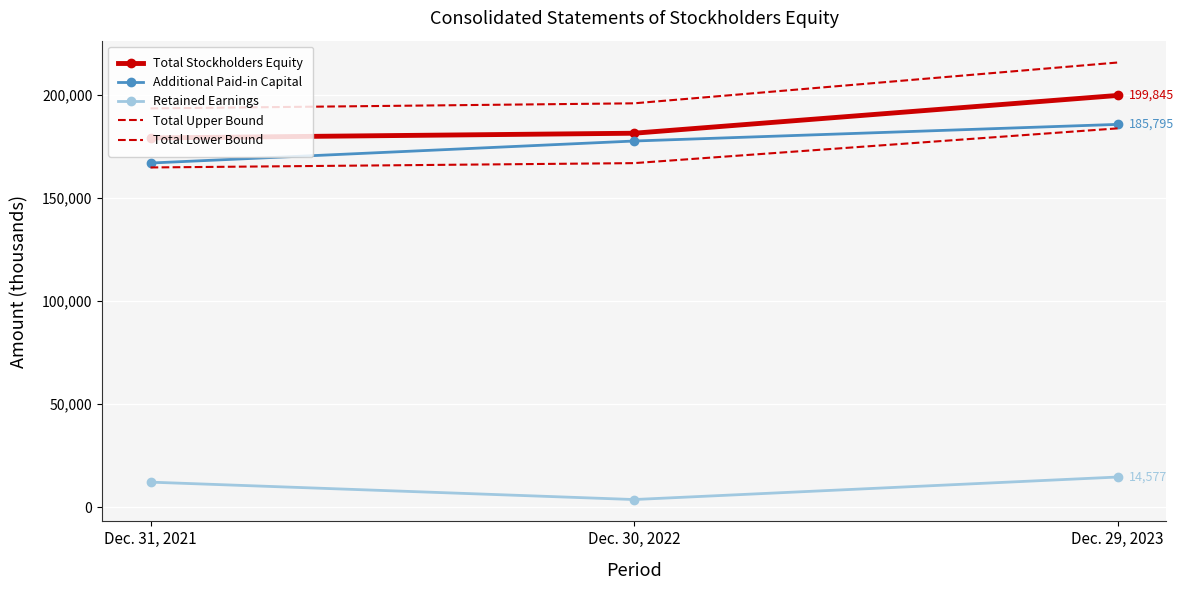

What is the value of the Total Upper Bound point at the 2nd from the left?

196022.2